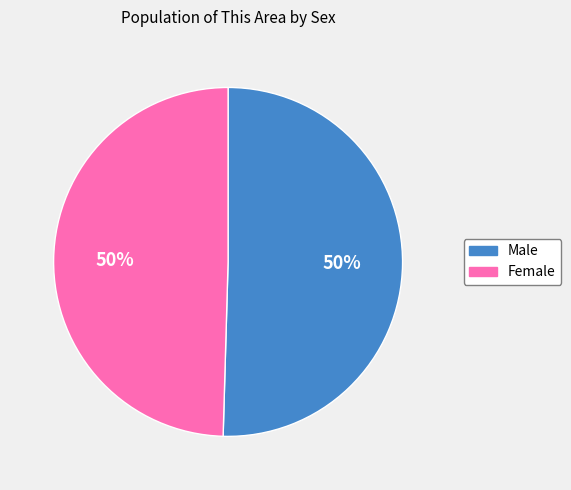

Count the number of slices in the pie.

2